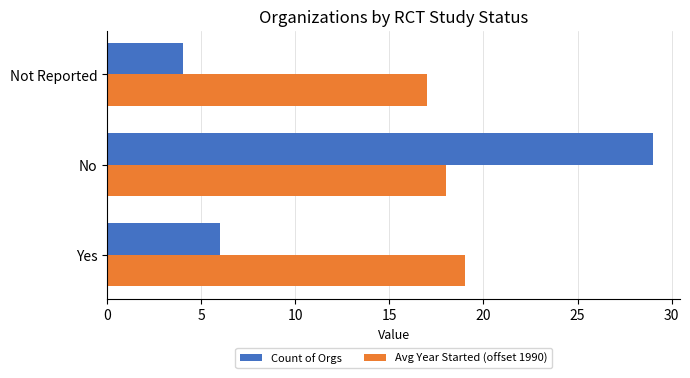

What is the minimum value for Count of Orgs?

4